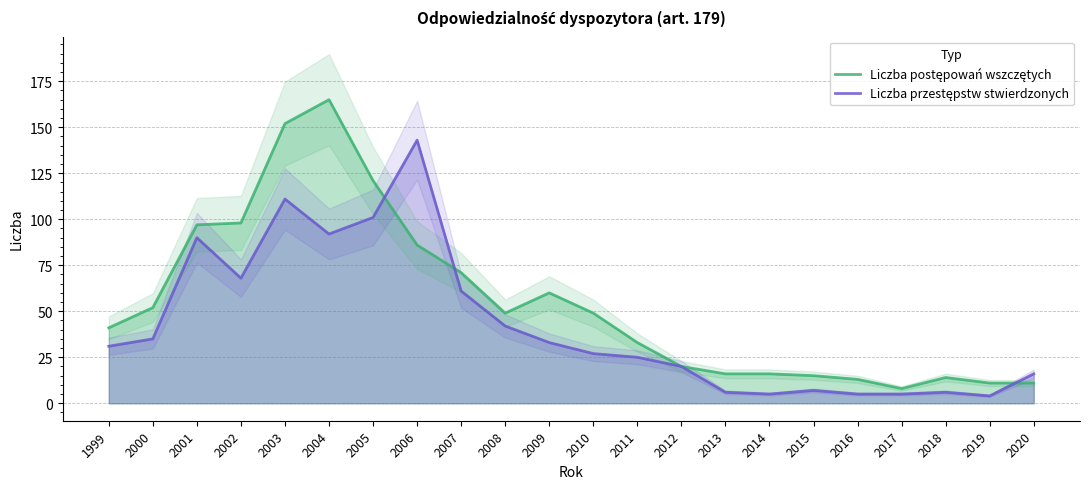

What is the value of the Liczba przestępstw stwierdzonych point at the 21st from the left?

4